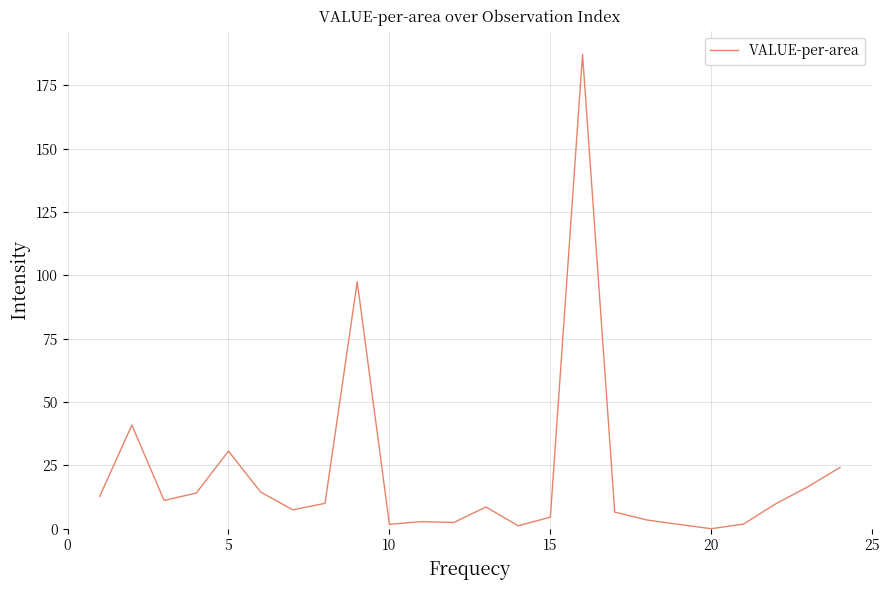

What is the maximum value shown in the chart?

187.2